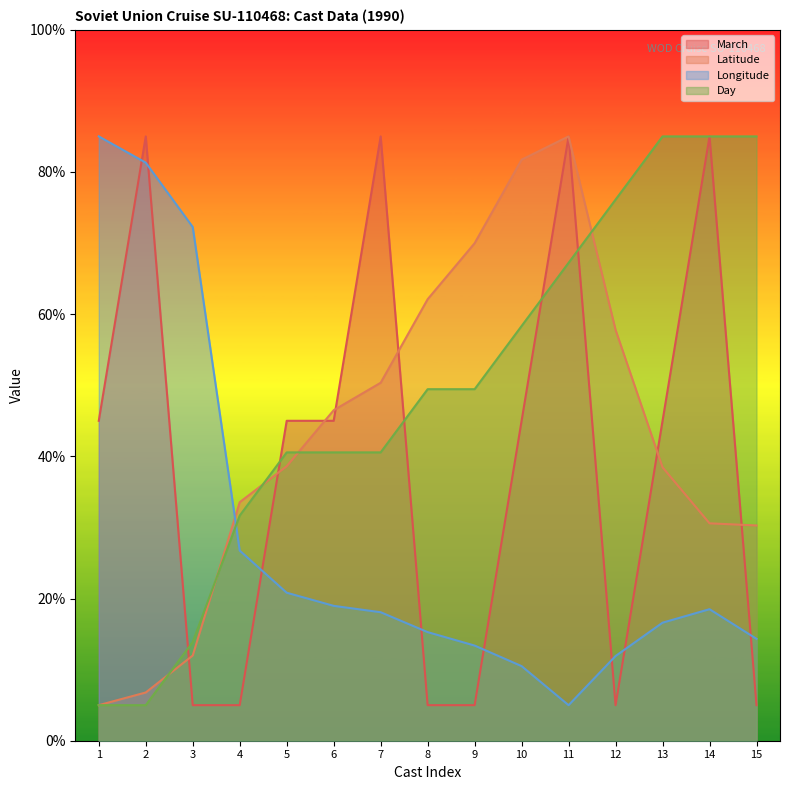

In Longitude, how many points are higher than both neighbors (excluding endpoints)?

1